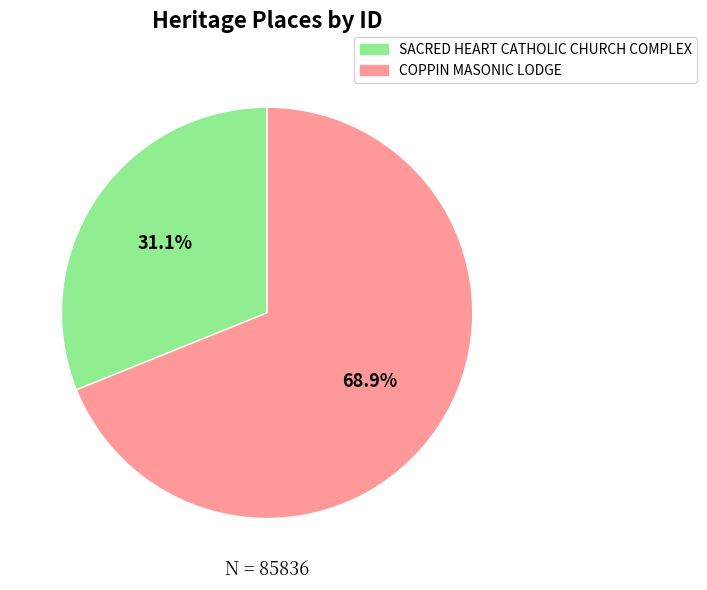

Count the number of slices in the pie.

2